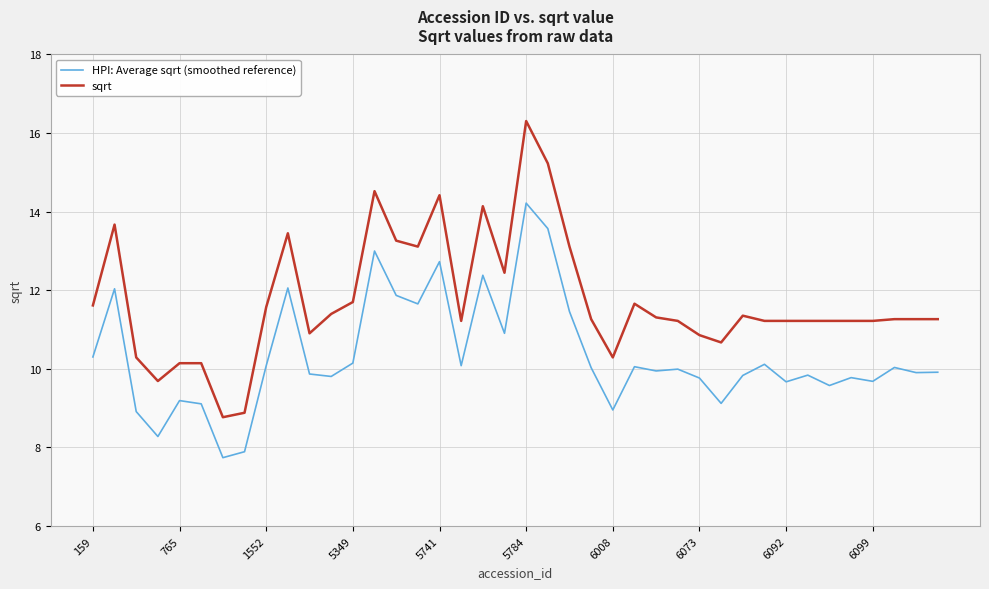

What is the highest value of the HPI: Average sqrt (smoothed reference) series?

14.2